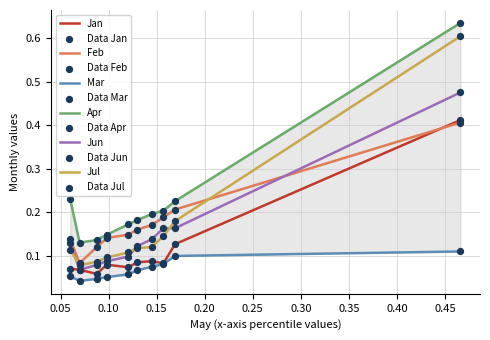

Which series has the largest Y range (max minus min)?

Jul